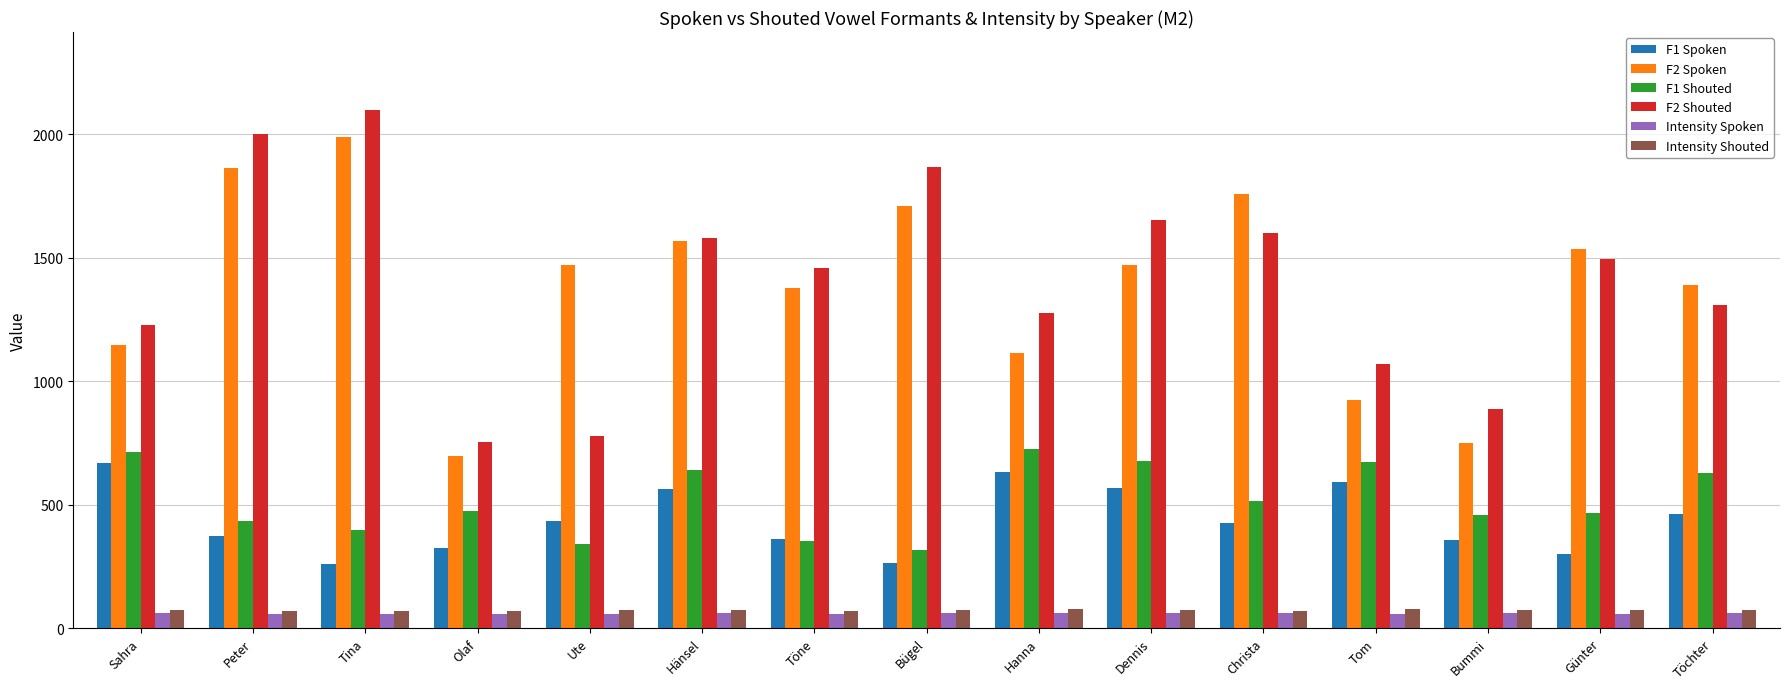

The value of F2 Shouted at Töne is 2118. True or false?

False